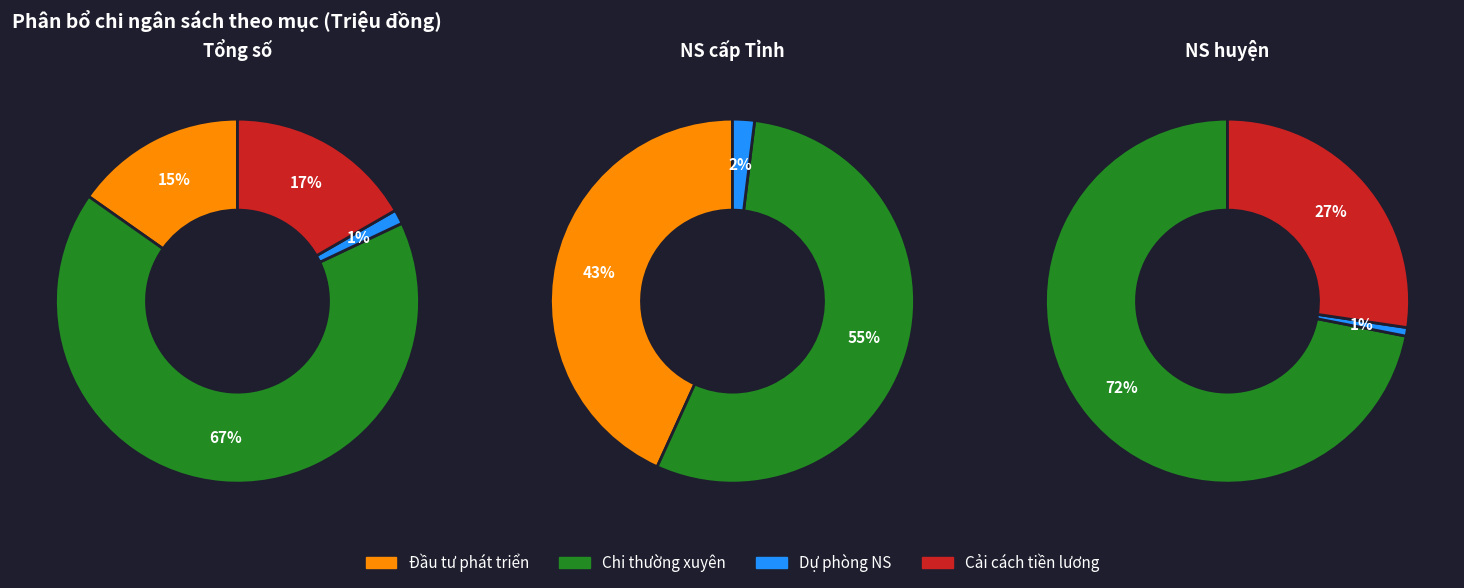

To the nearest percent, what is the difference between the largest and smallest slice percentages?

67%